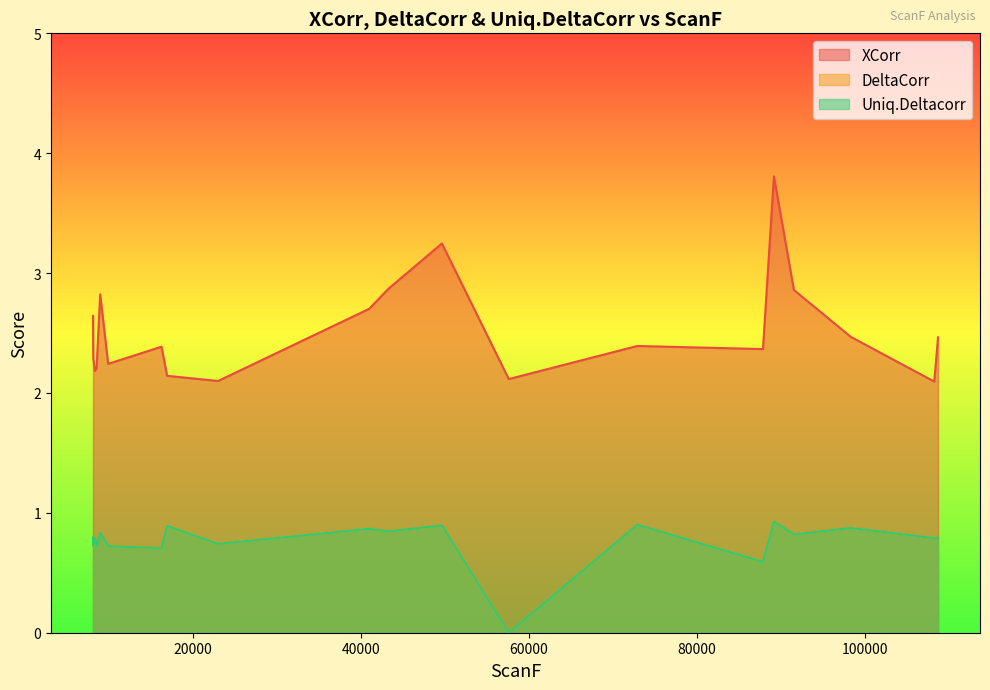

Reading right to left, transcribe all the data shown in this chart.

XCorr: 2.5	2.1	2.5	2.9	3.8	2.4	2.4	2.1	3.2	2.9	2.7	2.1	2.1	2.4	2.2	2.8	2.2	2.2	2.3	2.6
DeltaCorr: 0.8	0.8	0.9	0.8	0.9	0.6	0.9	0.0	0.9	0.8	0.9	0.7	0.9	0.7	0.7	0.8	0.7	0.8	0.7	0.8
Uniq.Deltacorr: 0.8	0.8	0.9	0.8	0.9	0.6	0.9	0.0	0.9	0.8	0.9	0.7	0.9	0.7	0.7	0.8	0.7	0.8	0.7	0.8